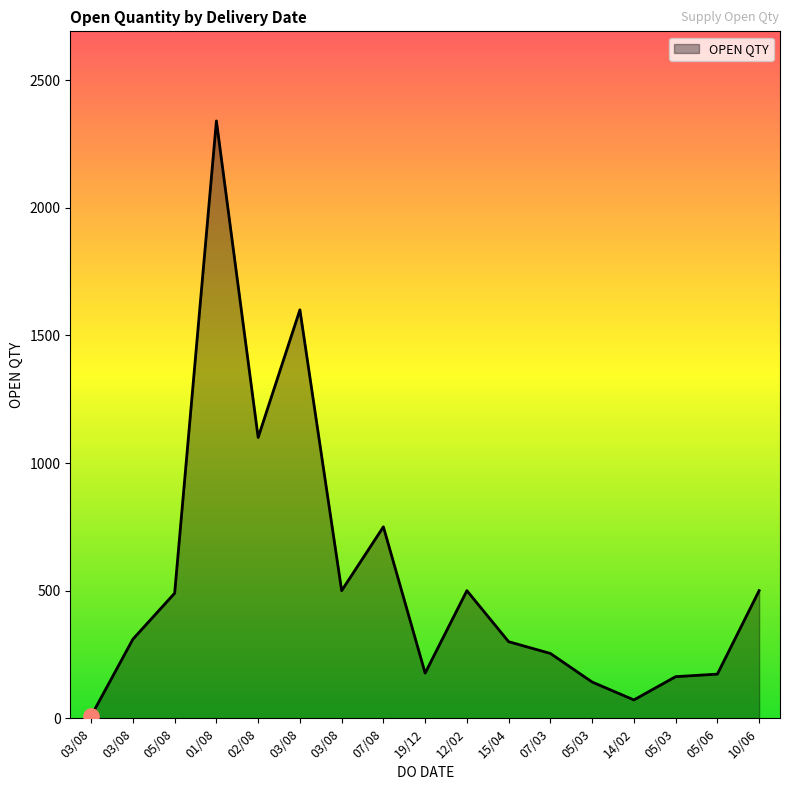

What is the change in value from 03/08 to 05/03?

+154